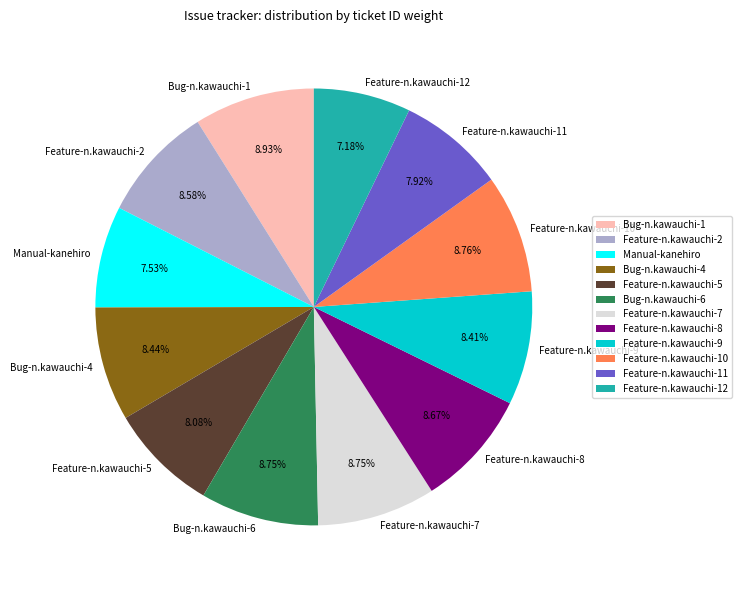

Does Bug-n.kawauchi-6 represent more than half of the total?

No